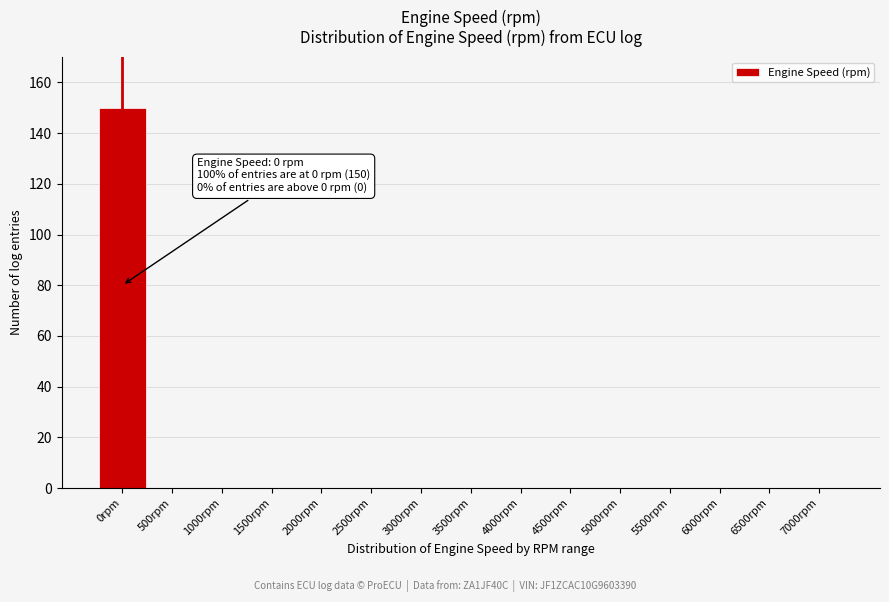

Reading left to right, list all the values displayed in this chart.

0rpm=150	500rpm=0	1000rpm=0	1500rpm=0	2000rpm=0	2500rpm=0	3000rpm=0	3500rpm=0	4000rpm=0	4500rpm=0	5000rpm=0	5500rpm=0	6000rpm=0	6500rpm=0	7000rpm=0